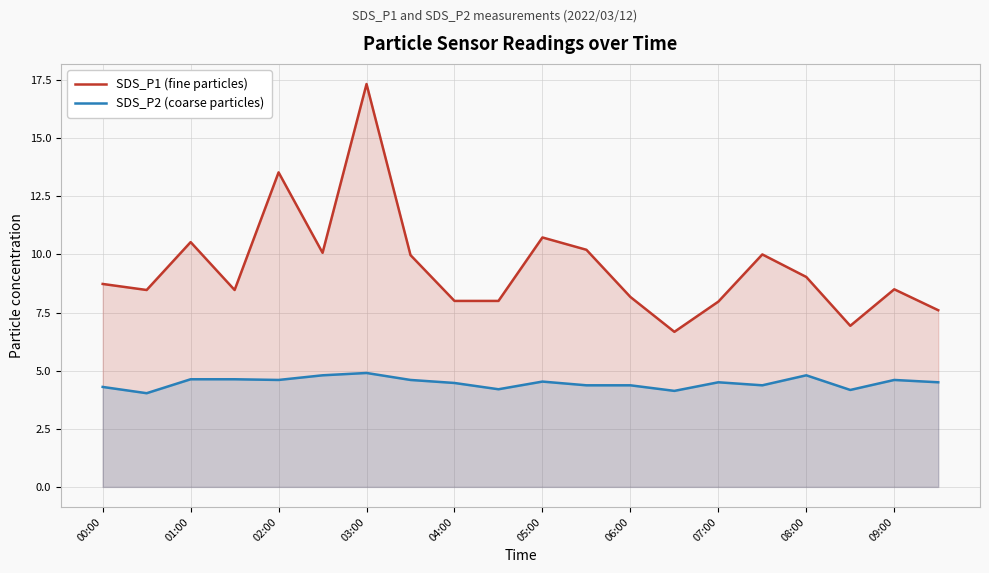

What are all the series names shown in the legend?

SDS_P1 (fine particles), SDS_P2 (coarse particles)